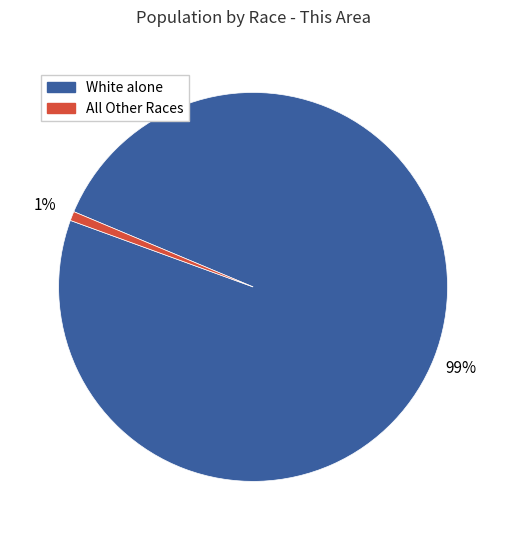

To the nearest percent, what is the difference between the largest and smallest slice percentages?

98%